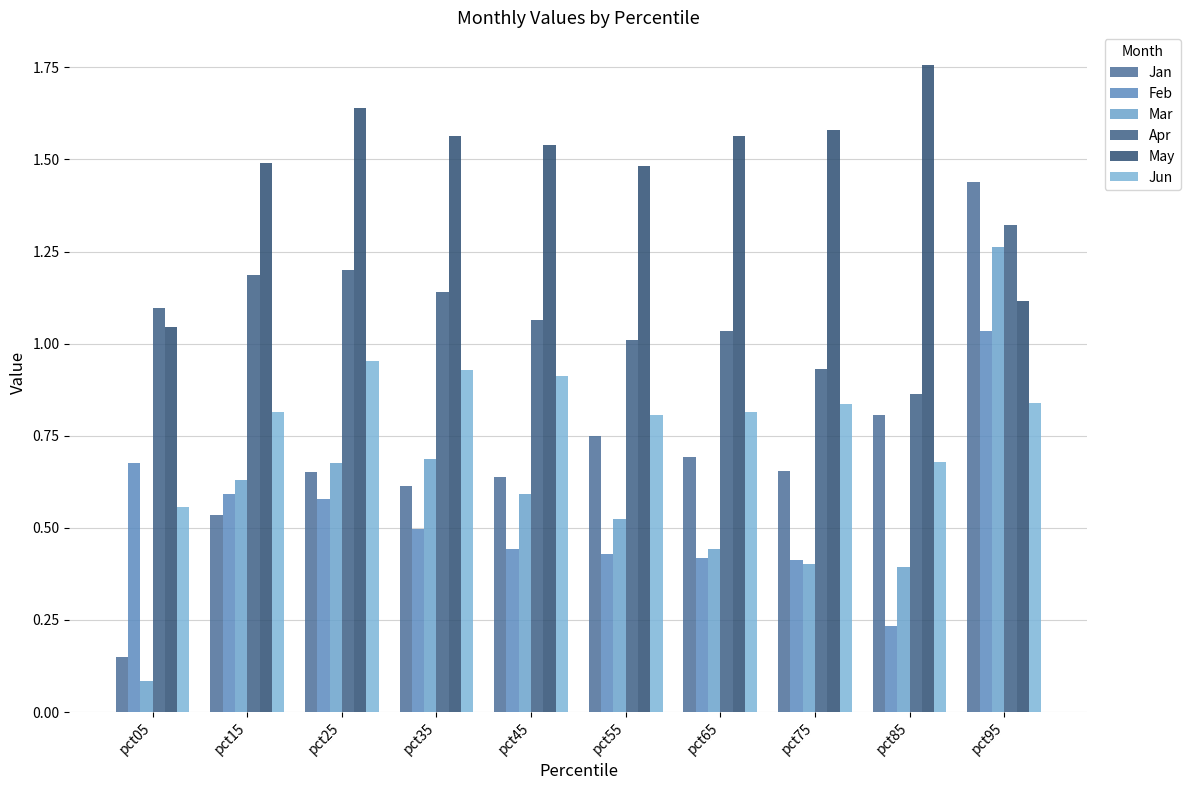

What is the smallest value displayed?

0.1